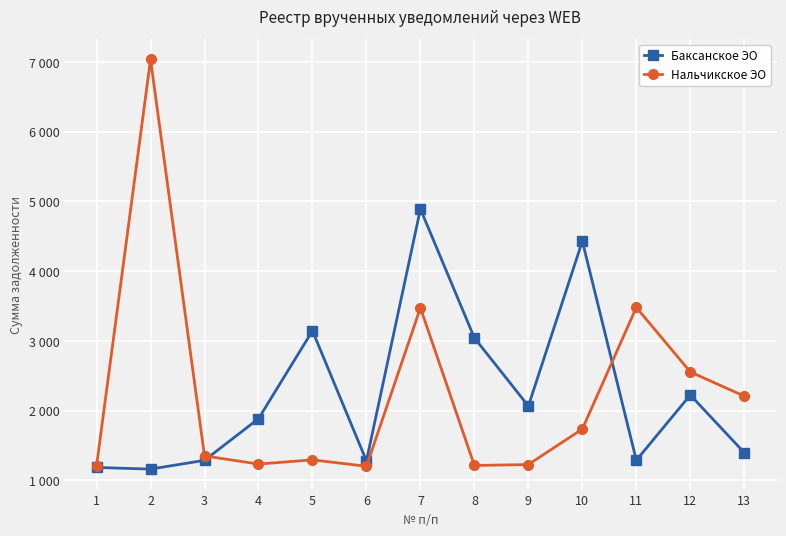

What are all the series names shown in the legend?

Баксанское ЭО, Нальчикское ЭО